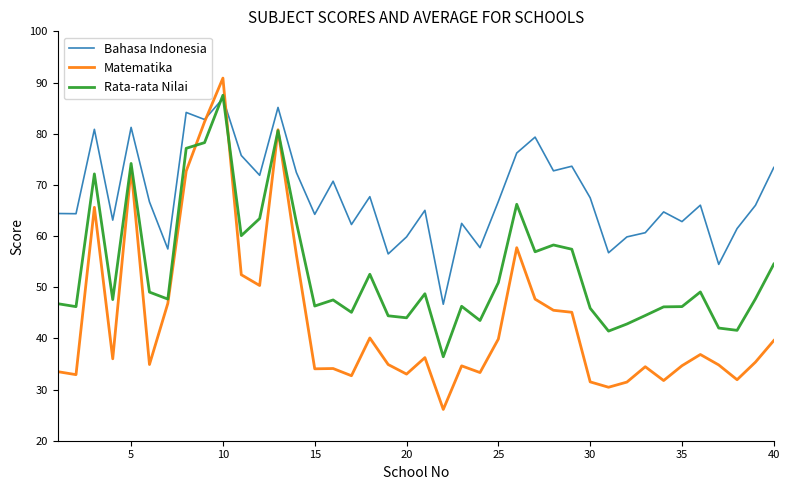

List the series in order of their overall mean, lowest first.

Matematika, Rata-rata Nilai, Bahasa Indonesia